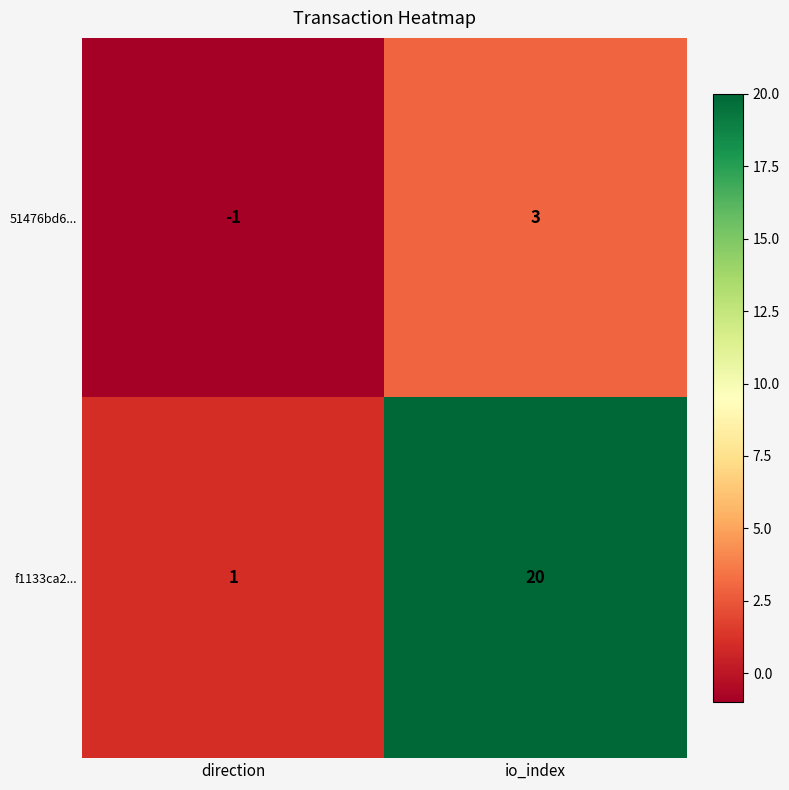

Reading left to right, list all the values displayed in this chart.

51476bd6...: -1	3
f1133ca2...: 1	20